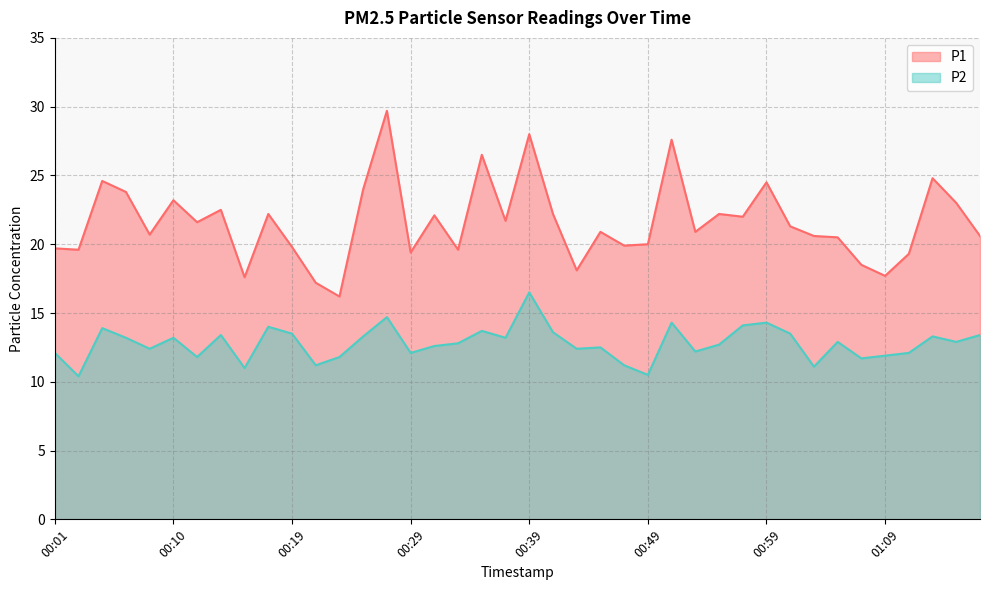

At which label does P2 first exceed 12?

00:01